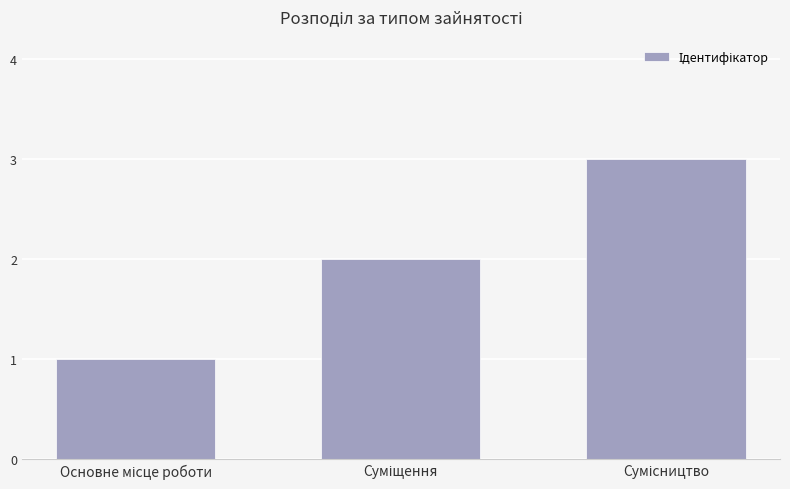

What is the sum of all values?

6